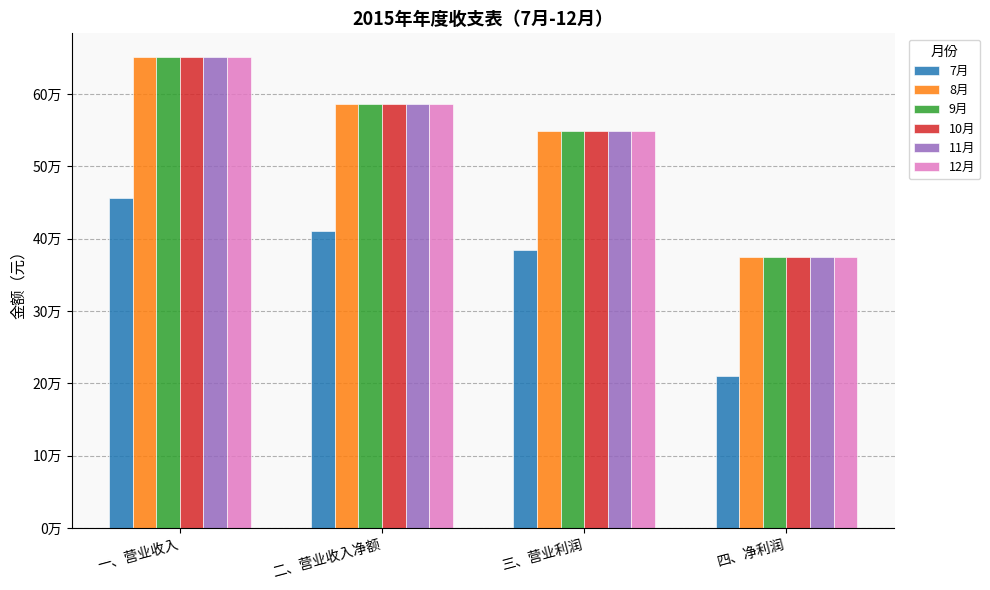

What is the label of the 2nd bar from the right?

三、营业利润